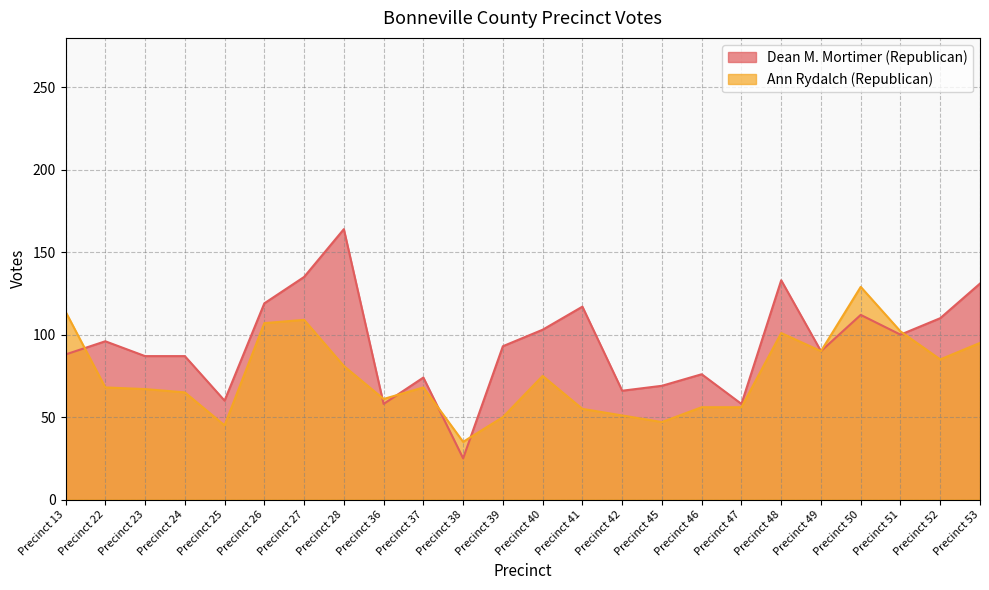

True or false: Dean M. Mortimer (Republican) and Ann Rydalch (Republican) cross at least once.

True